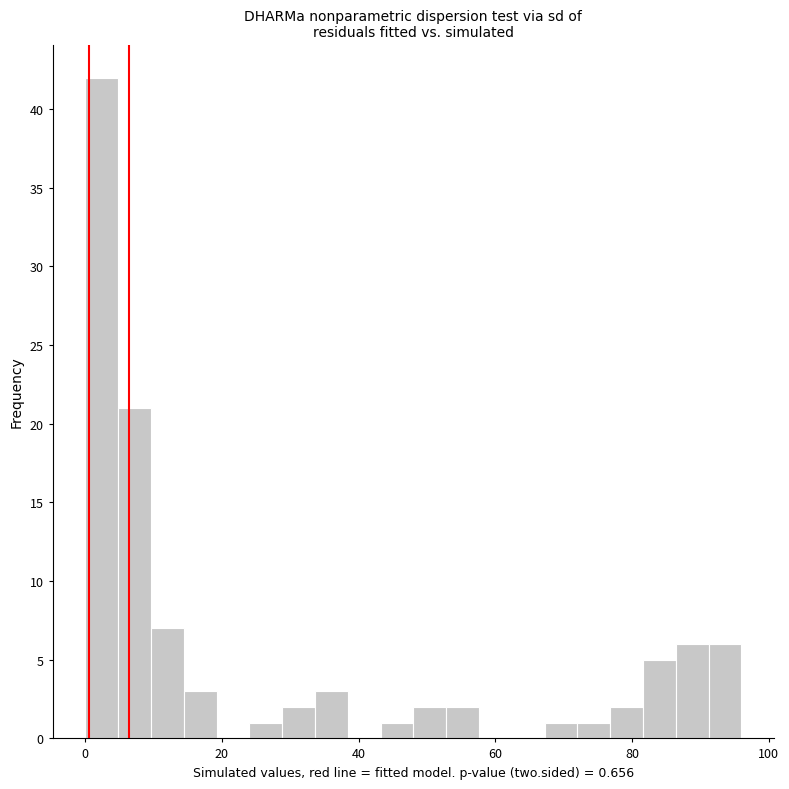

Around what value on the x-axis is the tallest bar? Give the approximate position of its centre, as read against the axis.

2